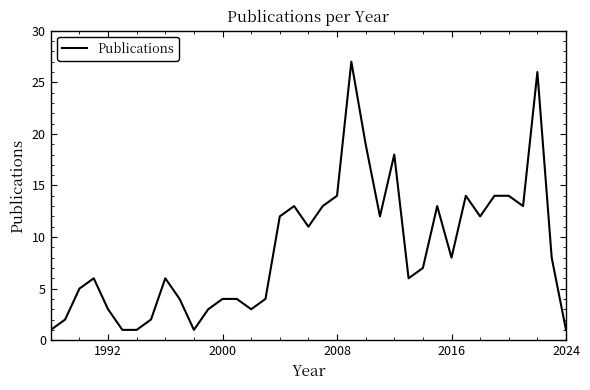

True or false: the data has more than 2 interior local peaks.

True